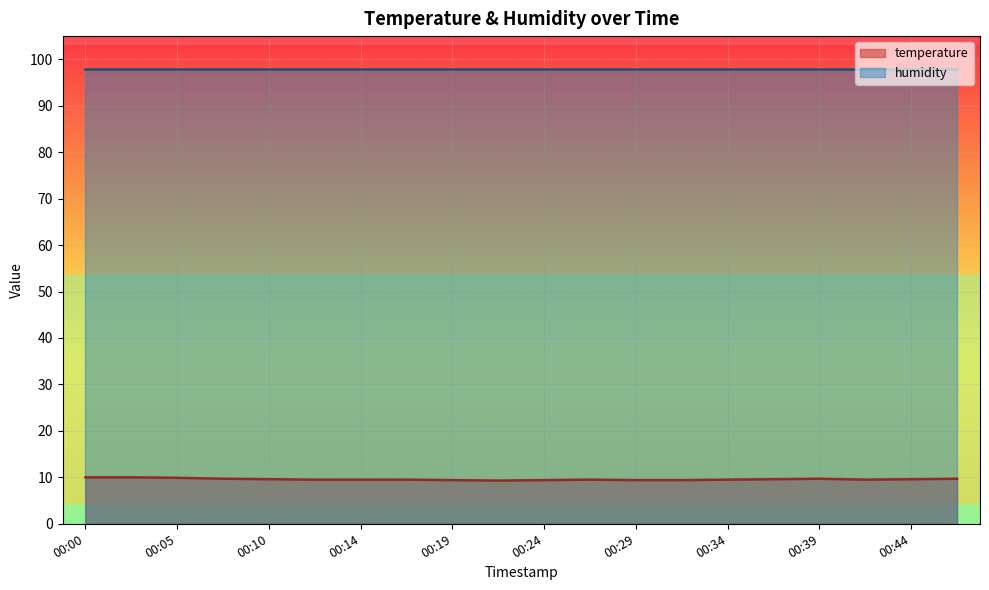

What is the maximum value shown in the chart?

98.0